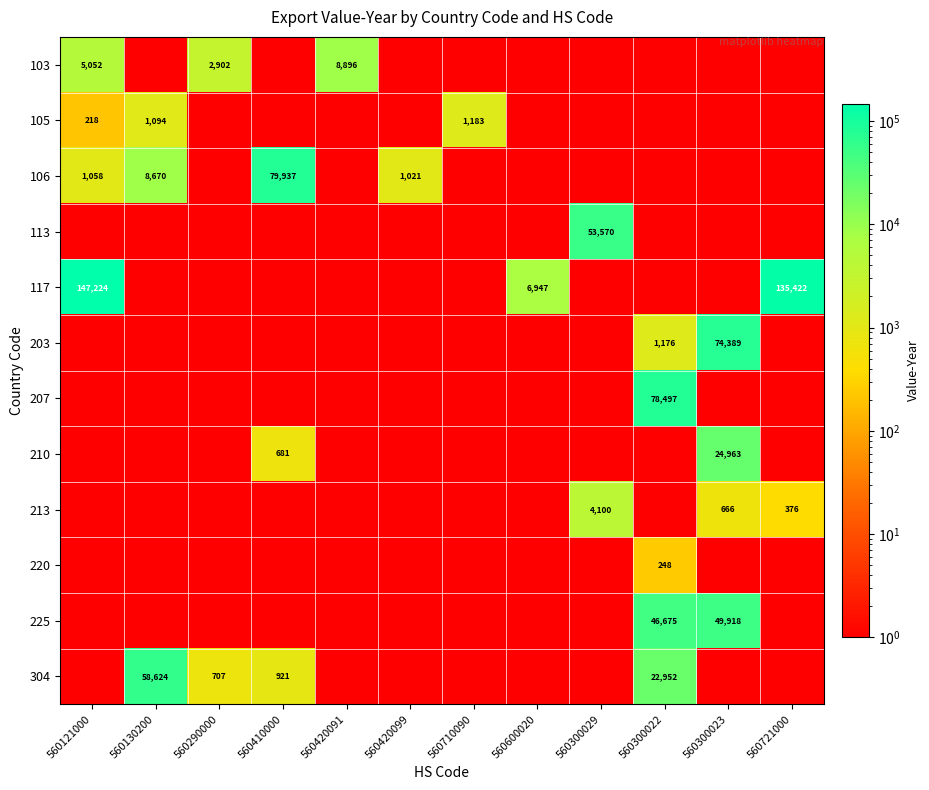

True or false: 207 has a value of 127151.4 at 560300022.

False